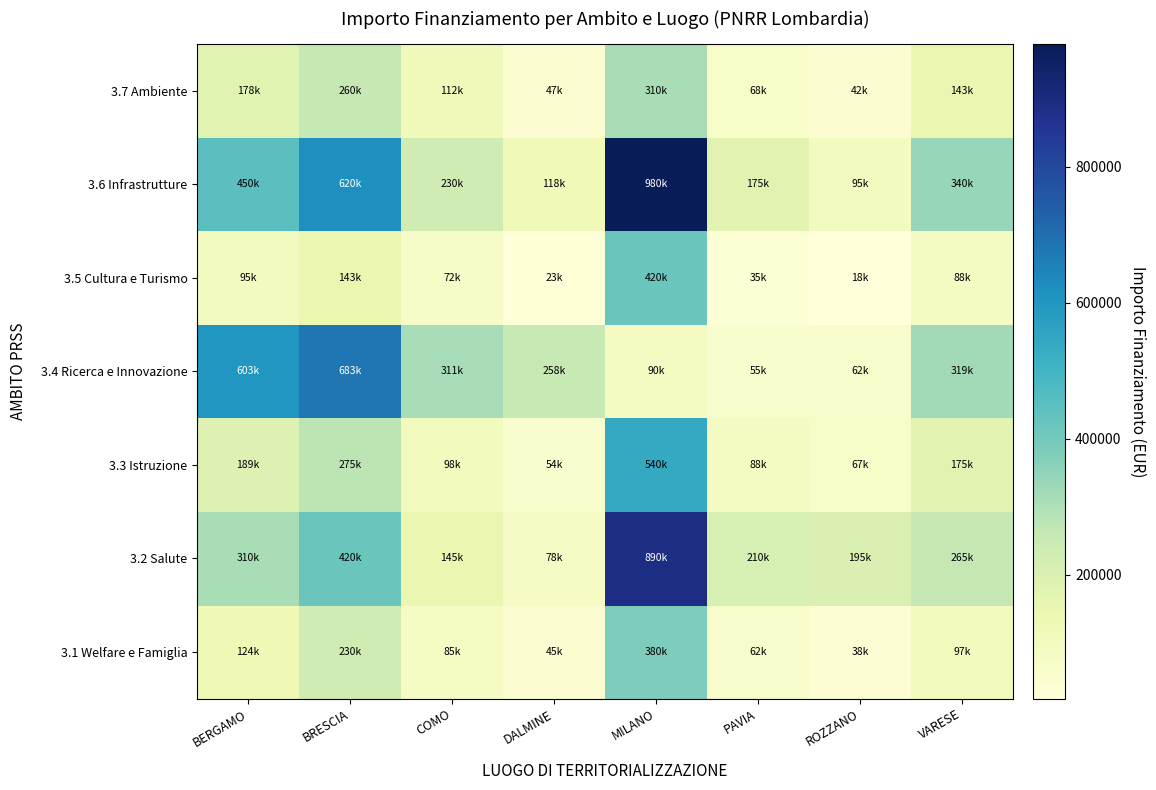

At which category does the chart reach its peak across all series?

MILANO